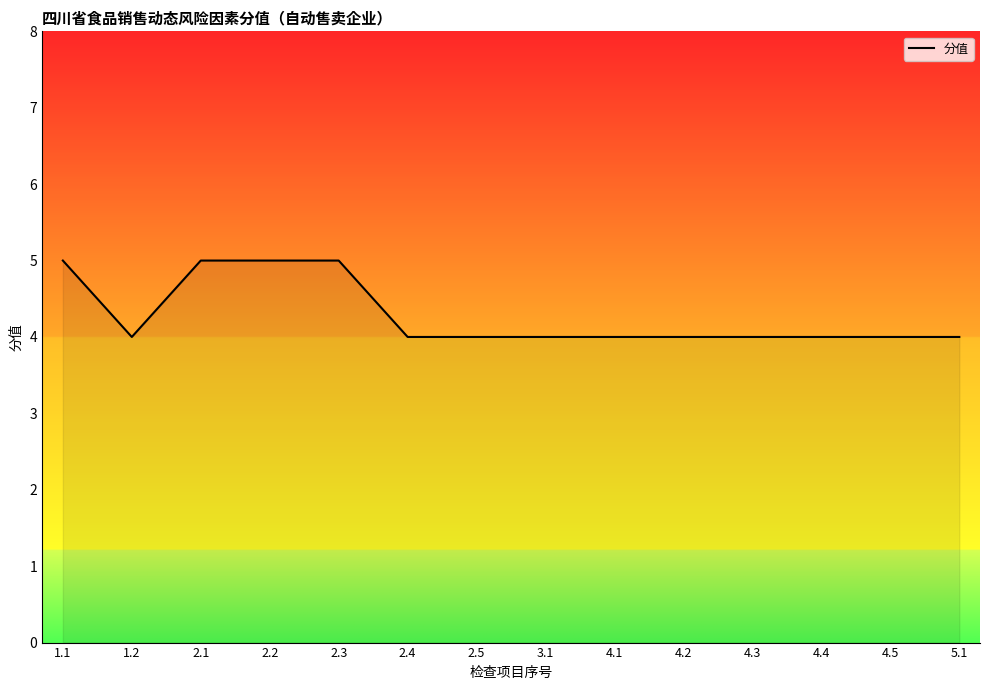

Count the values in the range 4 to 5.

14